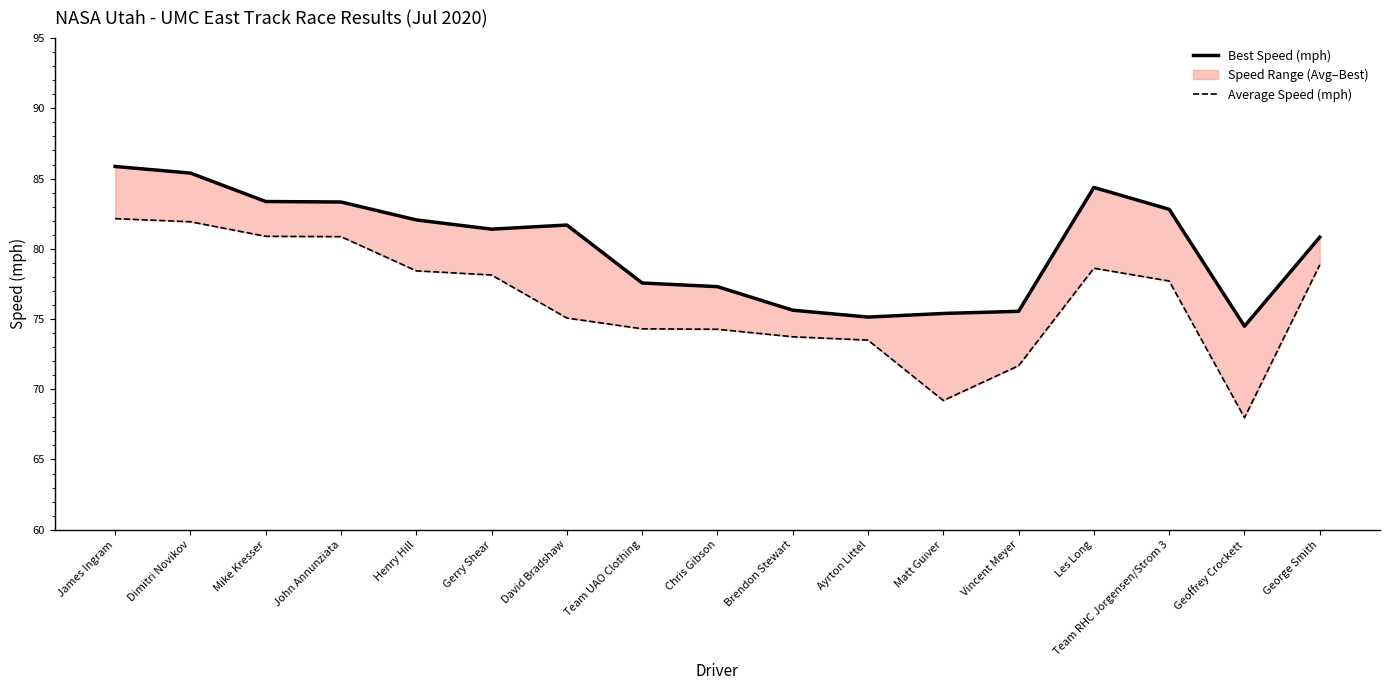

What is the average value of the Average Speed (mph) series?

76.3